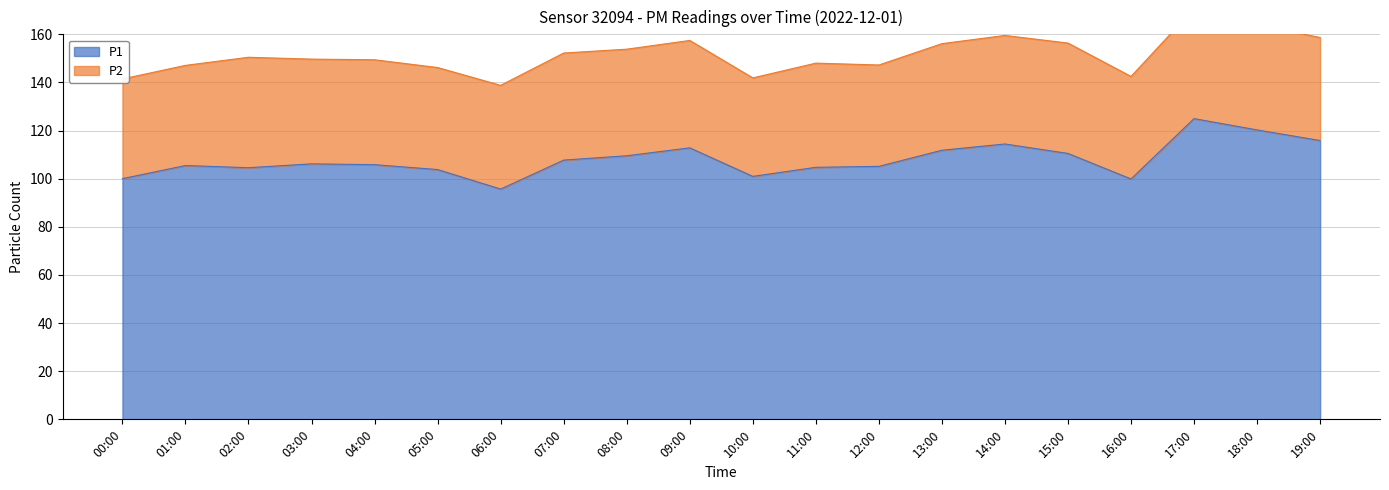

Reading right to left, what are all the values shown in this chart?

19:00=115.9	18:00=120.3	17:00=125.0	16:00=99.9	15:00=110.5	14:00=114.4	13:00=111.8	12:00=105.1	11:00=104.7	10:00=101.0	09:00=112.8	08:00=109.5	07:00=107.7	06:00=95.7	05:00=103.8	04:00=105.8	03:00=106.2	02:00=104.6	01:00=105.5	00:00=100.0